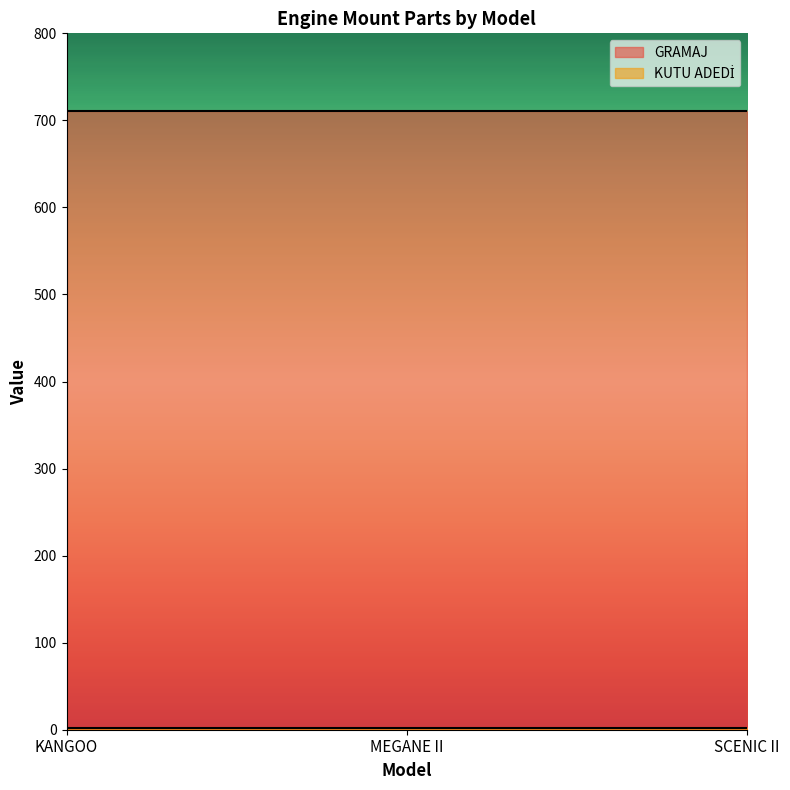

What is the approximate value of GRAMAJ at SCENIC II?

711